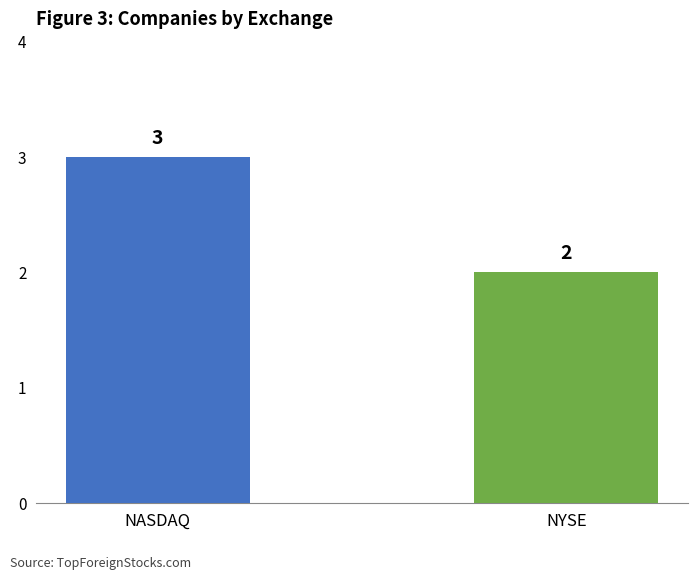

Are the bars grouped side by side (vs. stacked)?

No